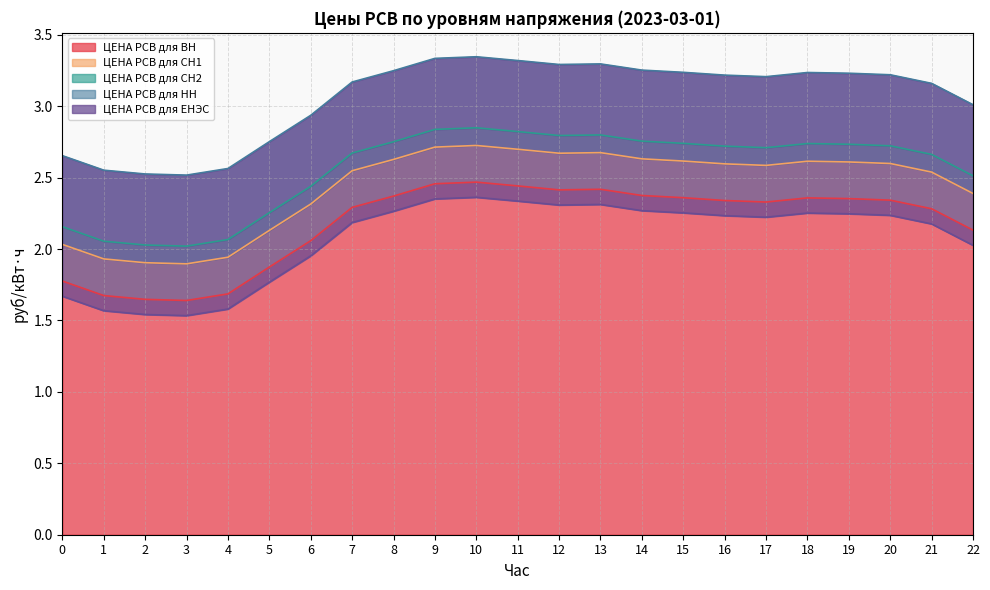

Where is the first local maximum for ЦЕНА РСВ для СН1?

10